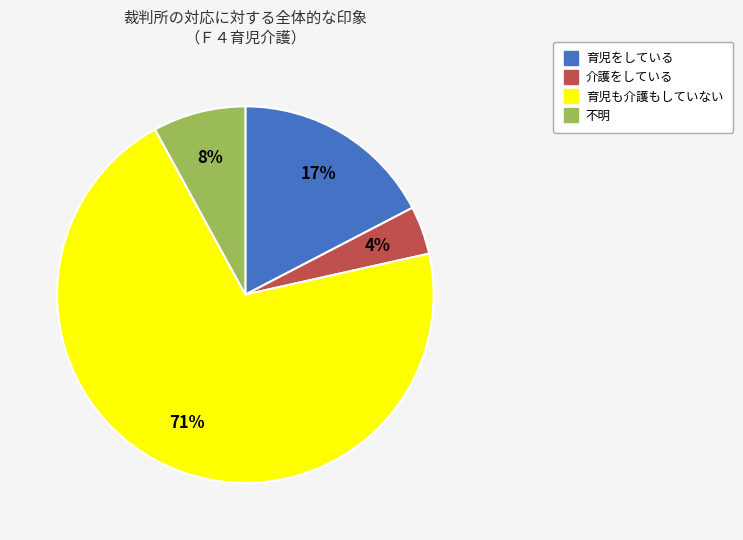

Combined, do 介護をしている and 不明 account for over 50%?

No